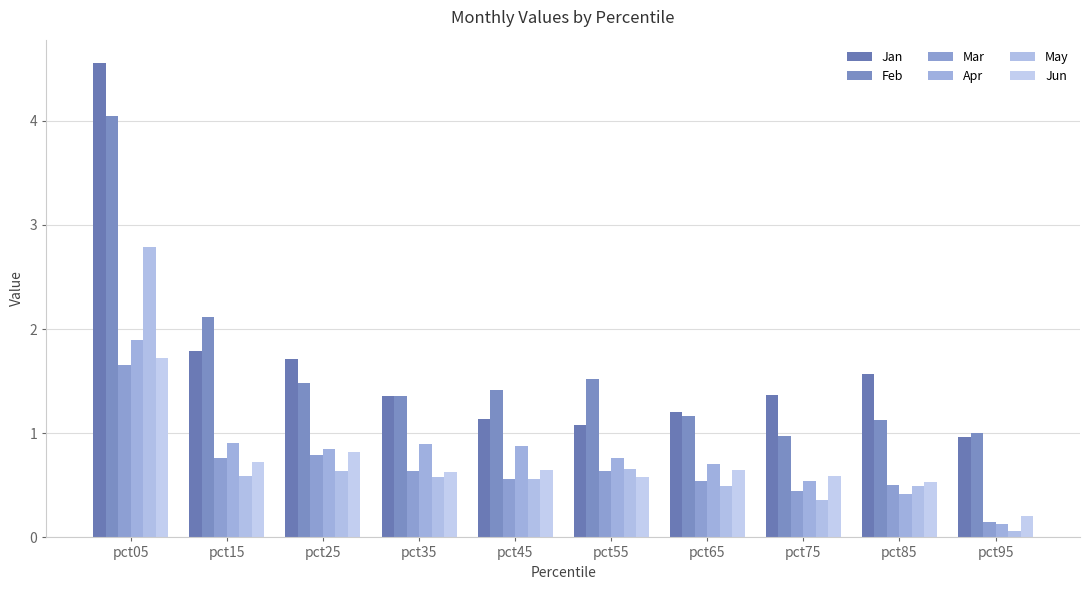

What are all the series names shown in the legend?

Jan, Feb, Mar, Apr, May, Jun